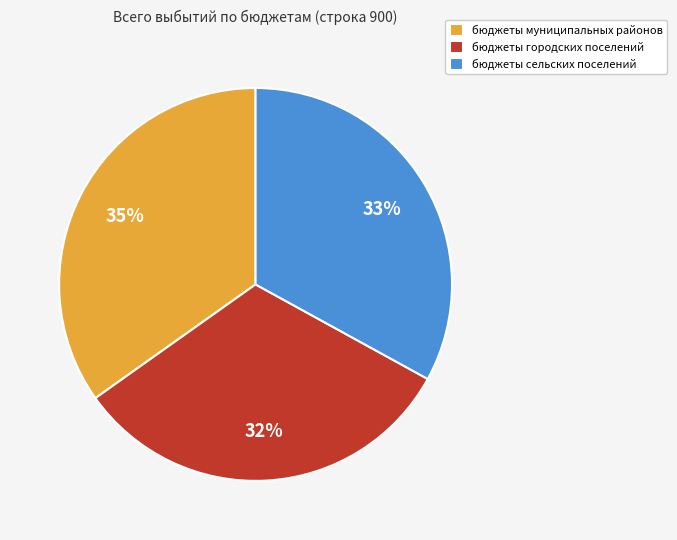

To the nearest percent, what percentage of the pie is бюджеты сельских поселений?

33%